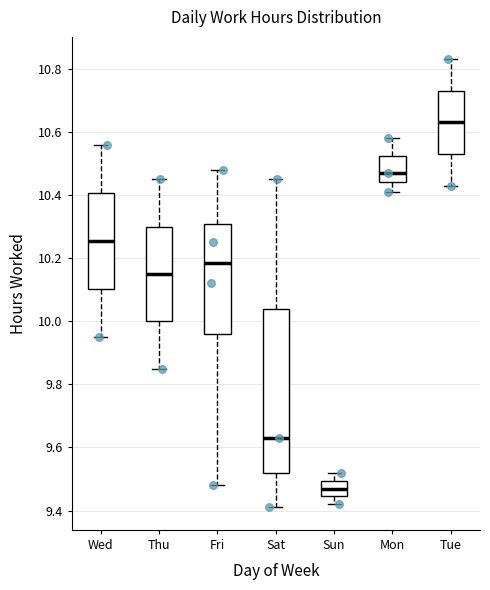

Comparing the boxes themselves (not the whiskers), which one is the tallest?

Sat